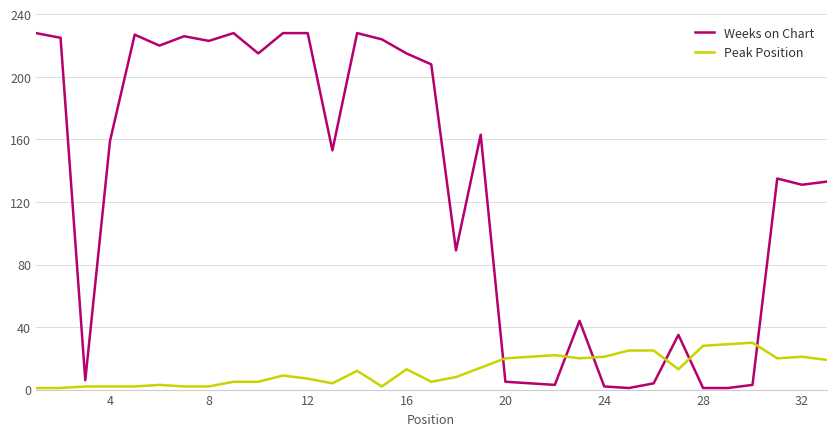

At how many categories does at least one series exceed 110?

20